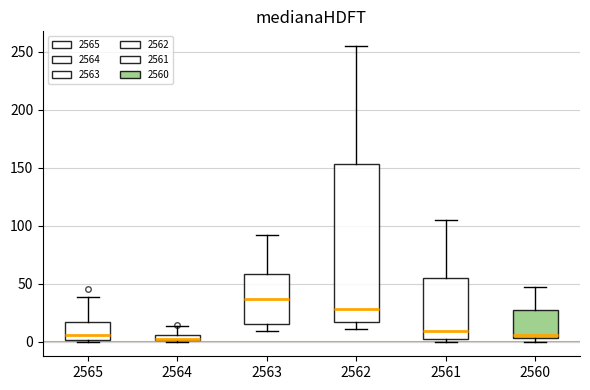

Where does the upper whisker of the box at x = 2560 end on the y-axis? The values are not printed on the chart, so give them approximately, as read against the axis.

45